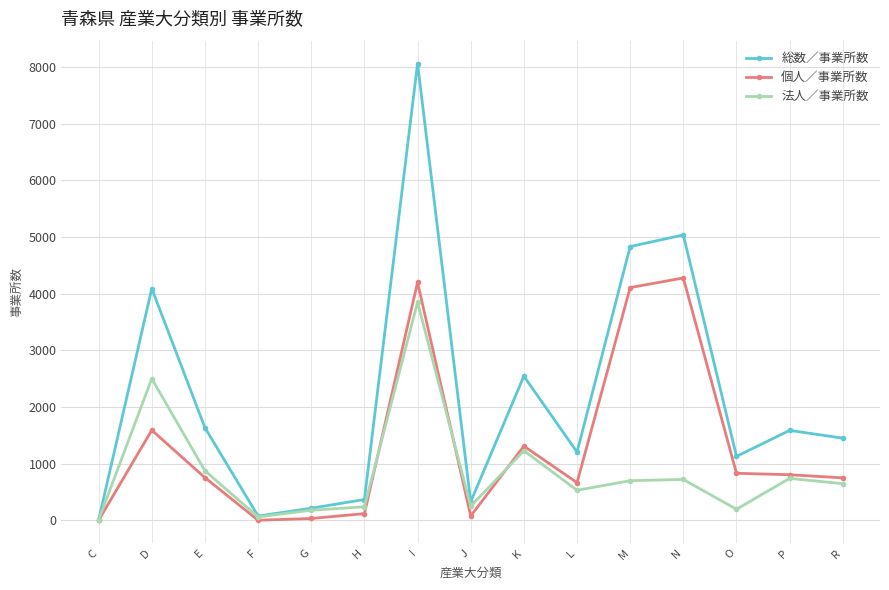

Count the number of data series in this chart.

3